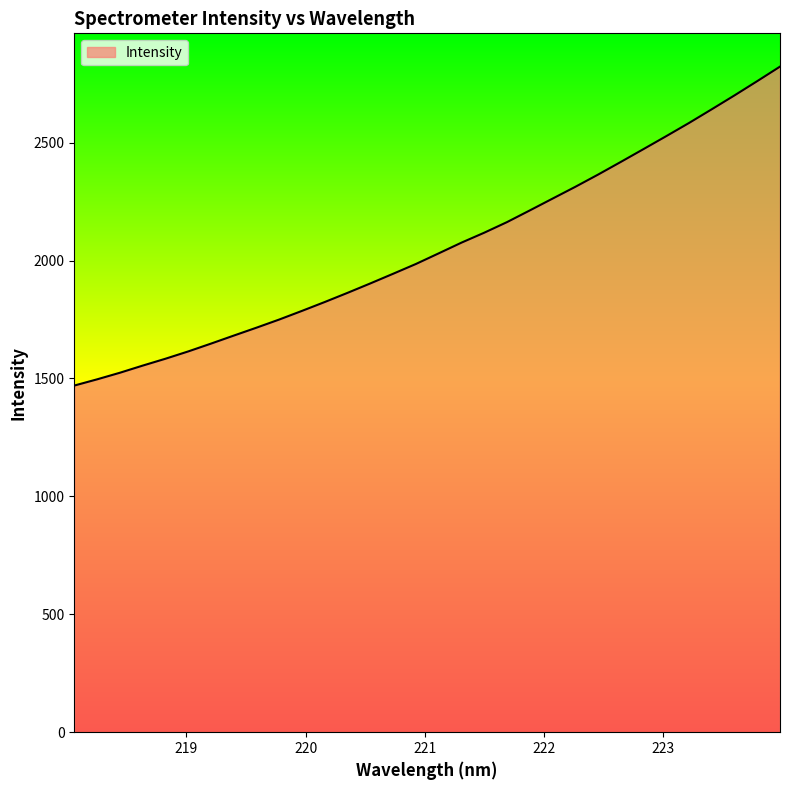

Reading left to right, what are all the values shown in this chart?

1470.0	1496.3	1524.3	1554.6	1583.7	1614.7	1647.9	1681.9	1715.6	1750.2	1786.9	1824.5	1863.4	1903.3	1944.2	1985.7	2030.7	2076.1	2118.3	2163.2	2212.7	2262.7	2312.7	2364.6	2418.3	2472.8	2527.8	2583.6	2641.7	2700.5	2761.0	2822.5